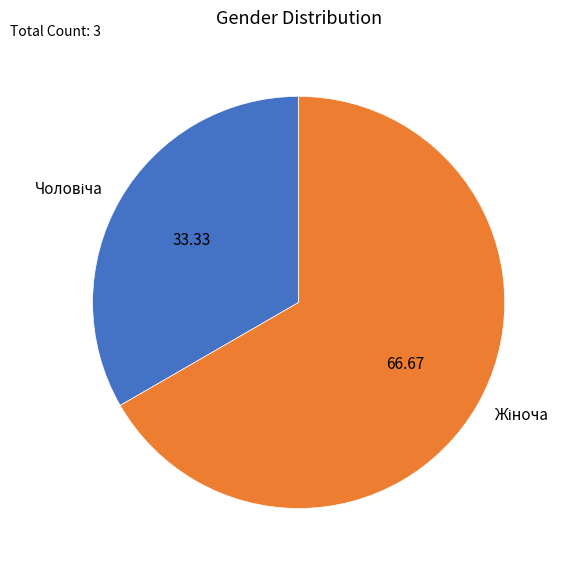

Does any single category account for the majority?

Yes